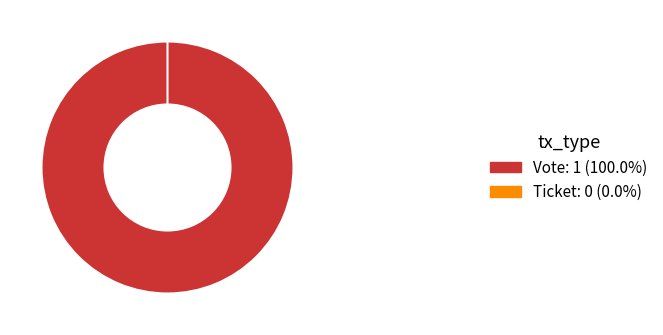

True or false: Vote accounts for 94% of the total.

False